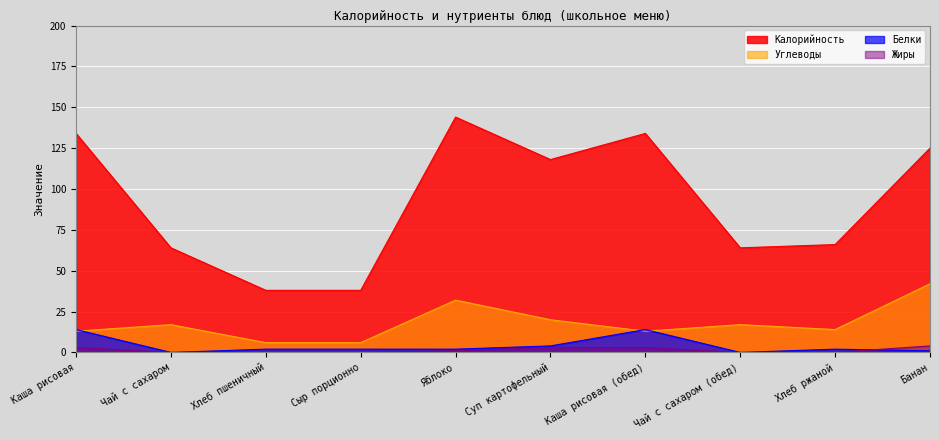

Is the value of Углеводы at Банан greater than the value of Калорийность at Чай с сахаром (обед)?

No